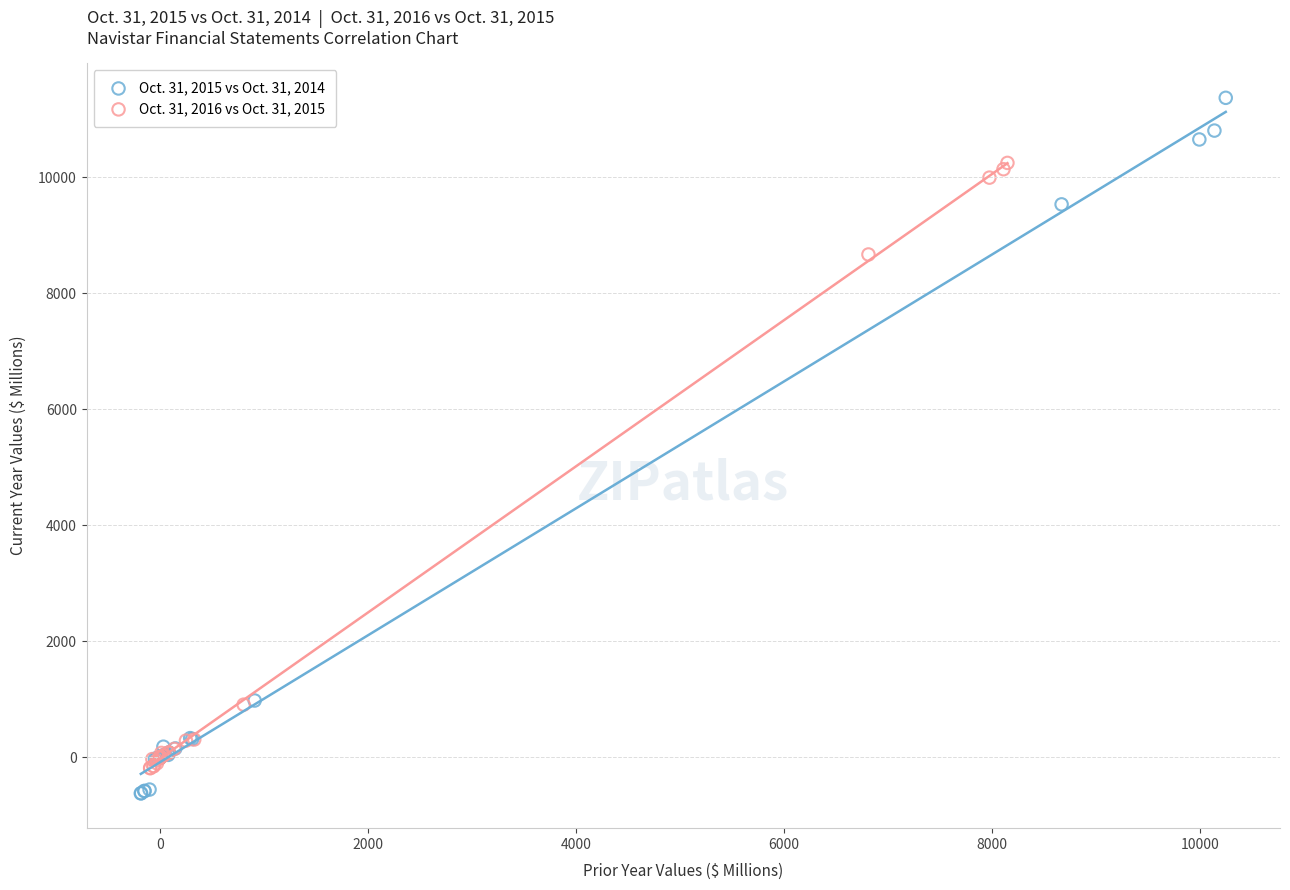

Which series has the widest spread of Y values?

Oct. 31, 2015 vs Oct. 31, 2014